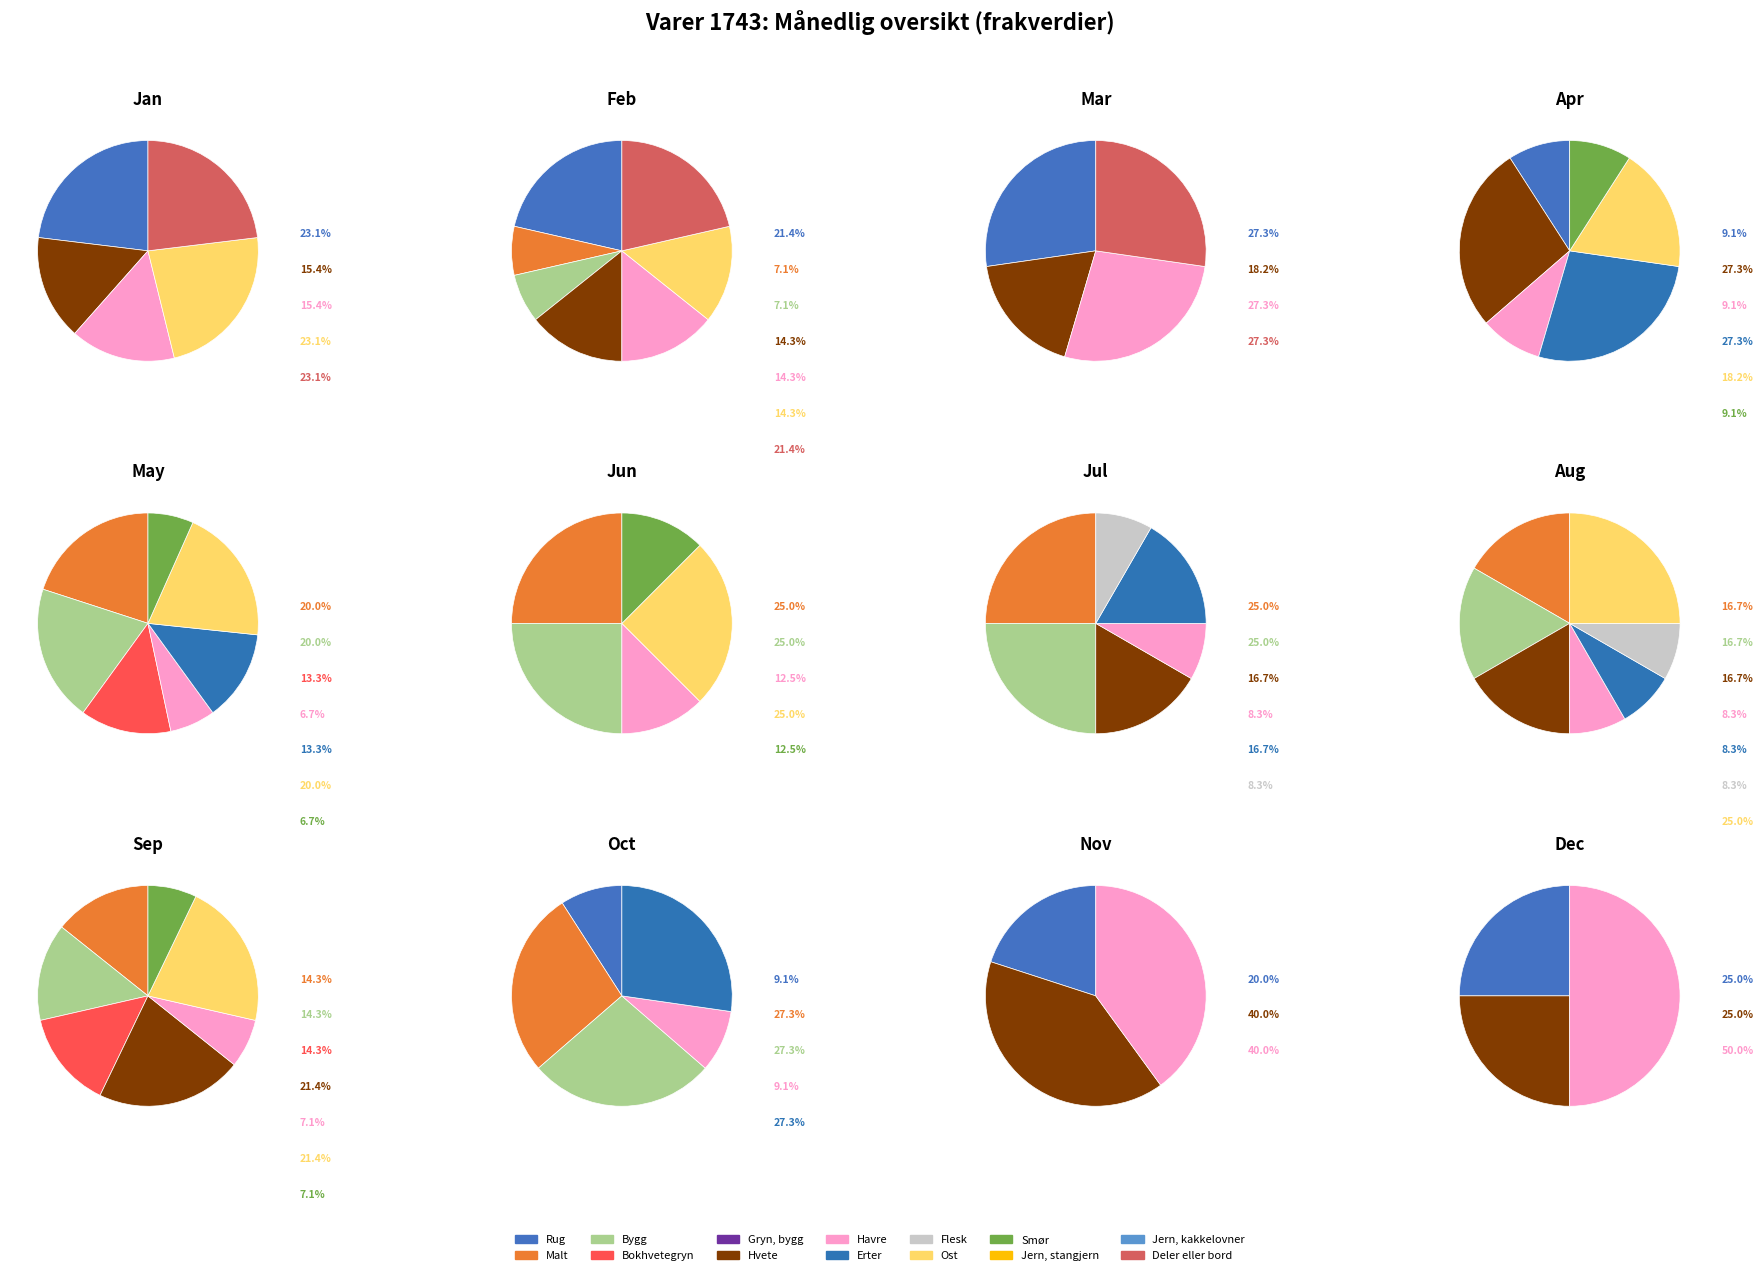

Rank the categories by value from highest to lowest.

Rug, Ost, Deler eller bord, Hvete, Havre, Malt, Bygg, Bokhvetegryn, Gryn, bygg, Erter, Flesk, Smør, Jern, stangjern, Jern, kakkelovner